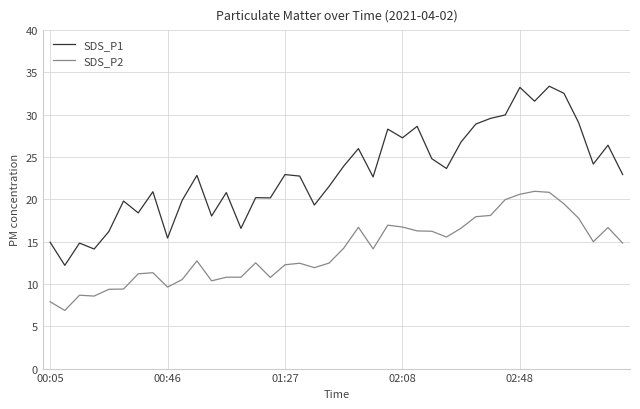

How many values in the SDS_P2 series are below 14?

20